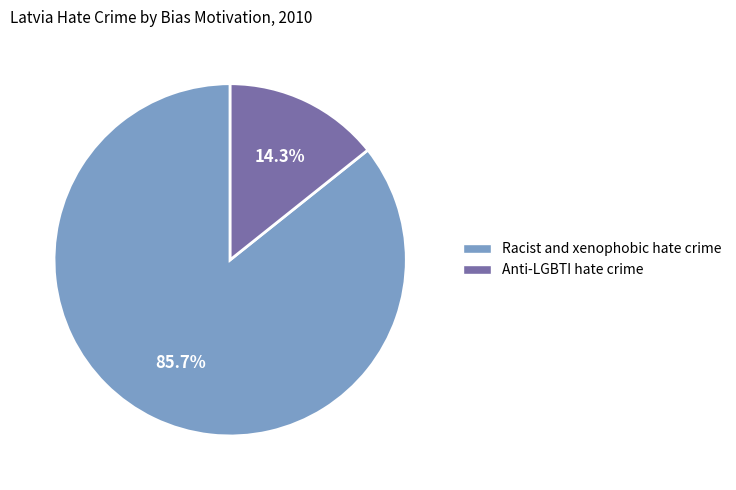

Is the sum of Racist and xenophobic hate crime and Anti-LGBTI hate crime greater than half?

Yes